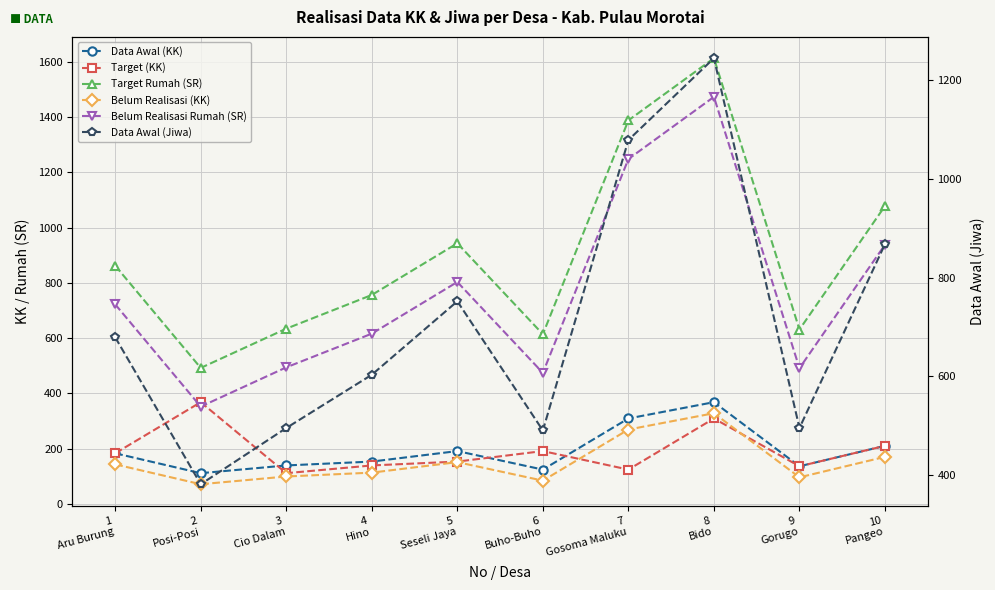

What is the total value across all series at 1
Aru Burung?

2772